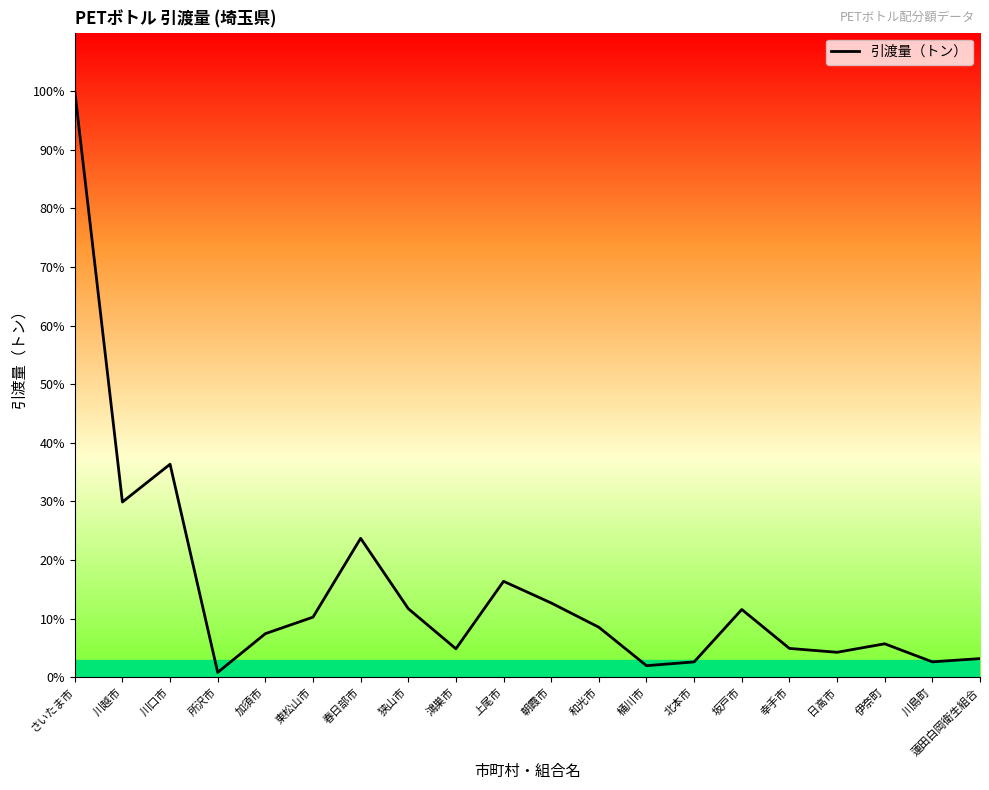

Does the chart display data point markers on the line(s)?

No